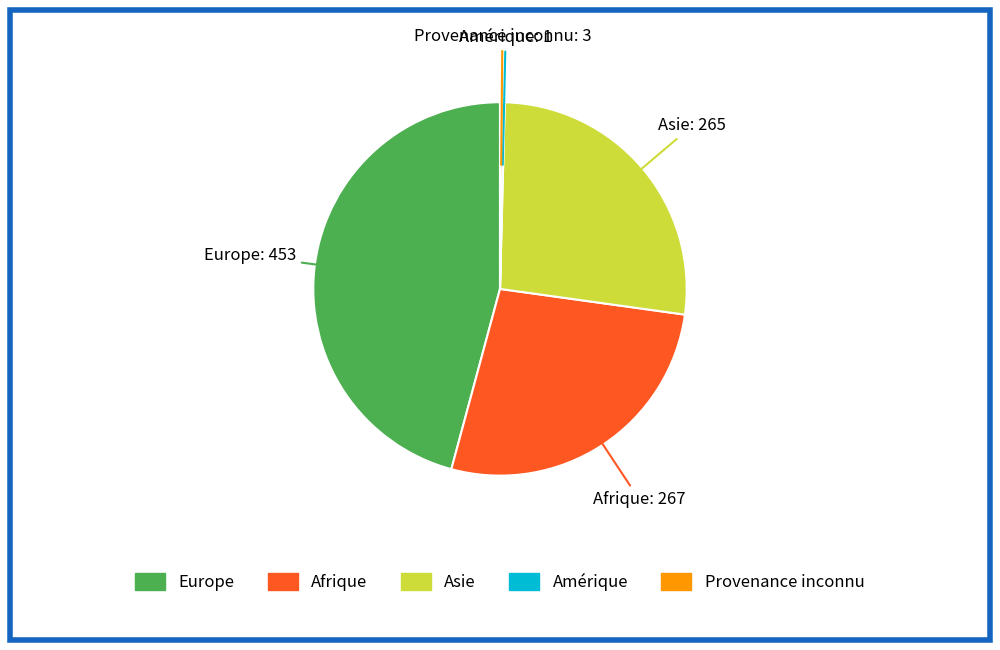

Does any single category account for the majority?

No